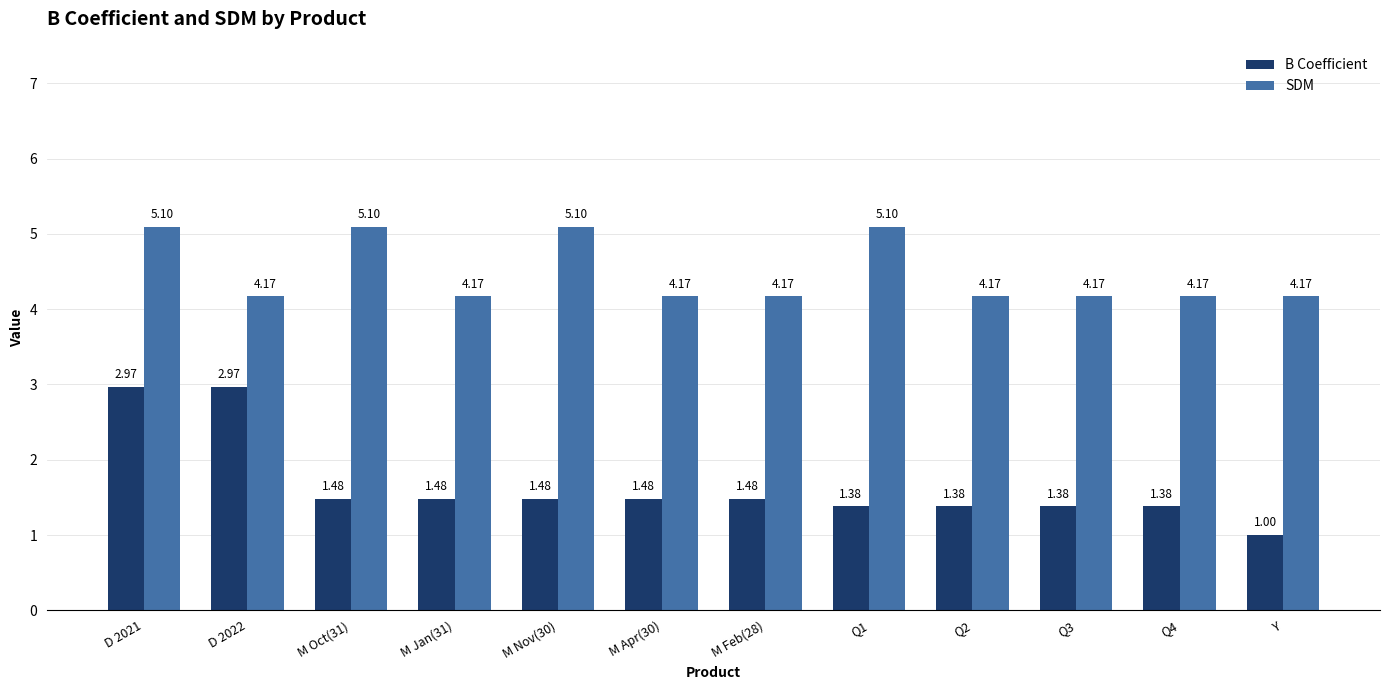

At Q2, list the series in order from smallest to largest.

B Coefficient, SDM